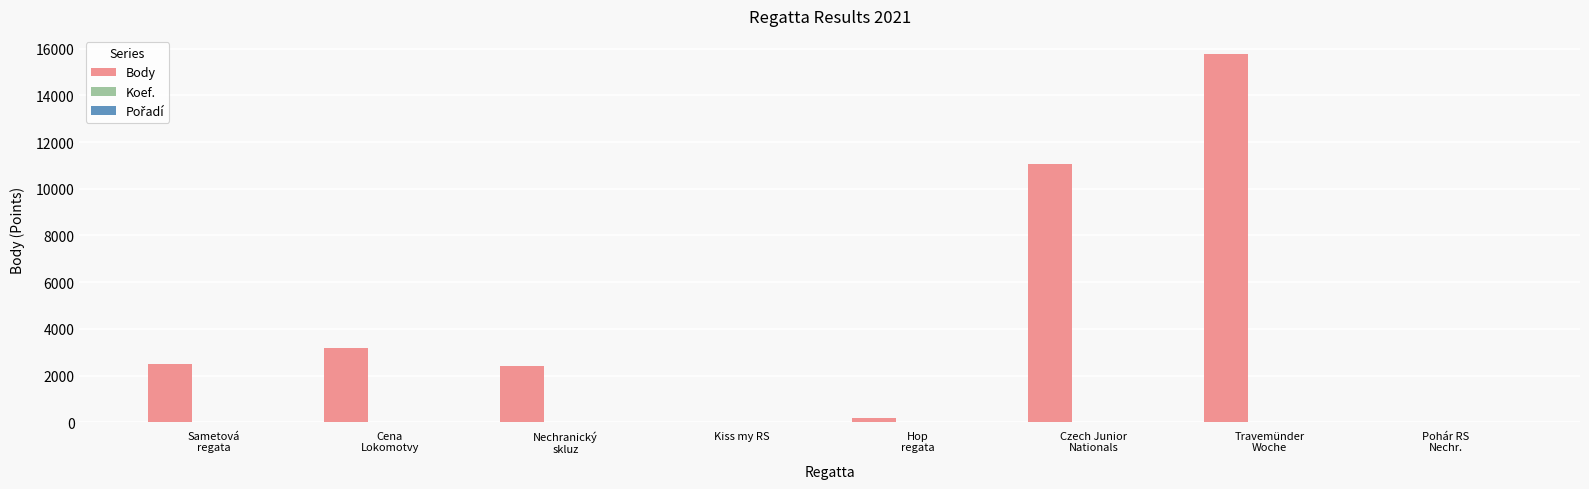

What is the approximate value of Body at Czech Junior
Nationals?

11047